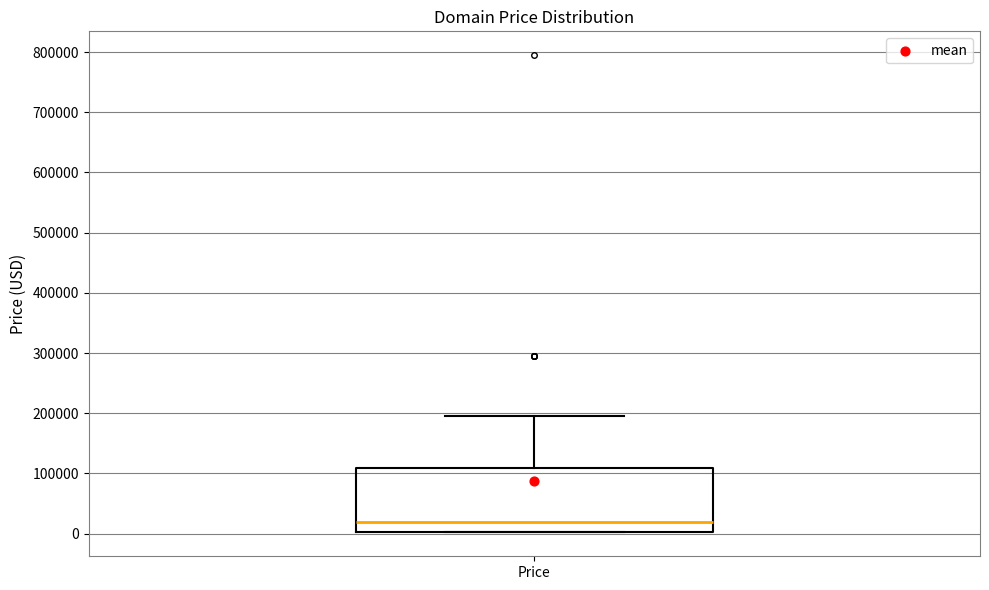

Where is the upper edge of the box for Price on the y-axis? The values are not printed on the chart, so give them approximately, as read against the axis.

110000